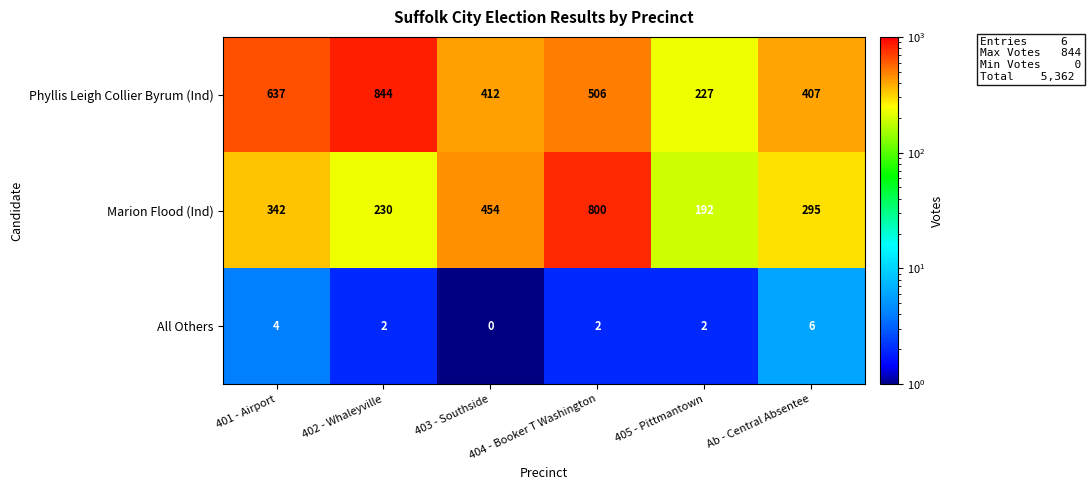

What is the spread (max minus min) of values at 405 - Pittmantown?

225